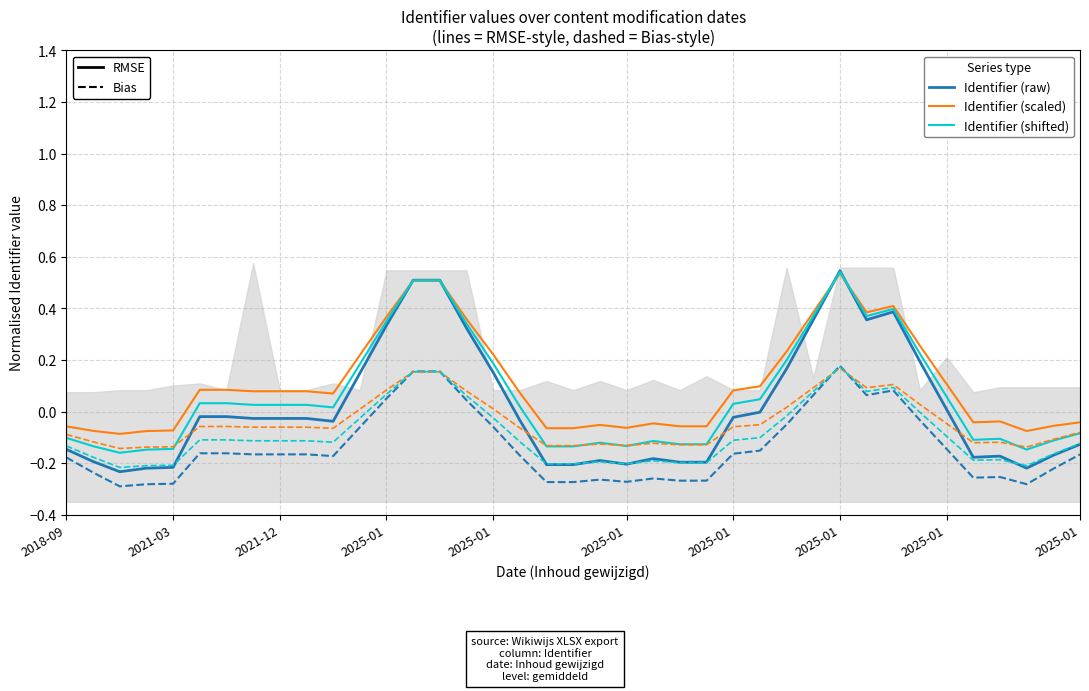

True or false: Bias (shifted) has a value of 0.1 at 2025-01.

True